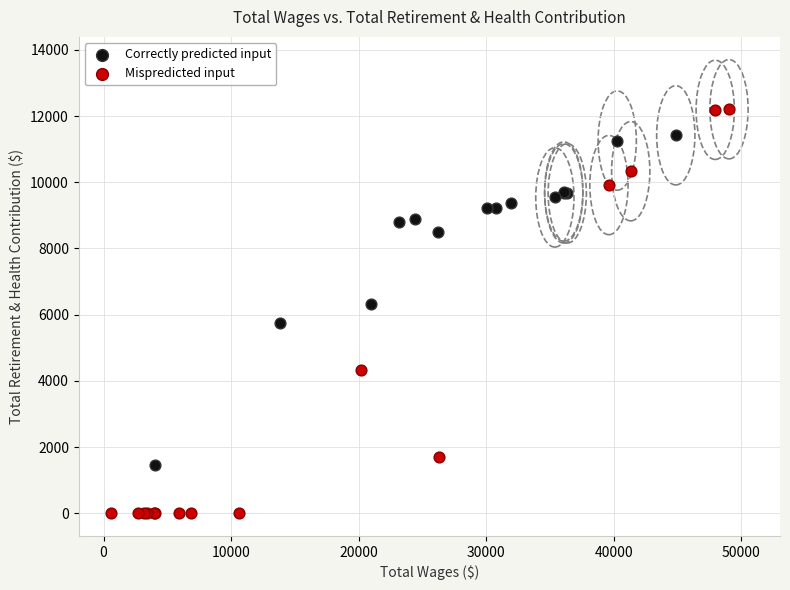

Which series has the widest spread of Y values?

Mispredicted input